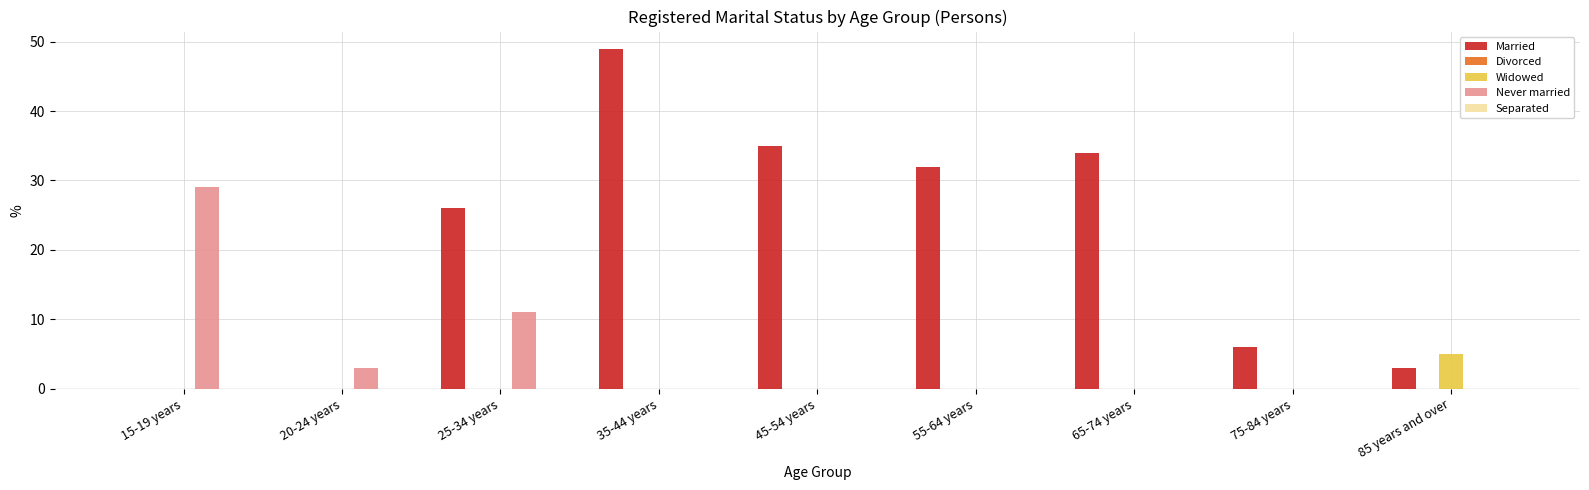

How many groups of bars are there?

9